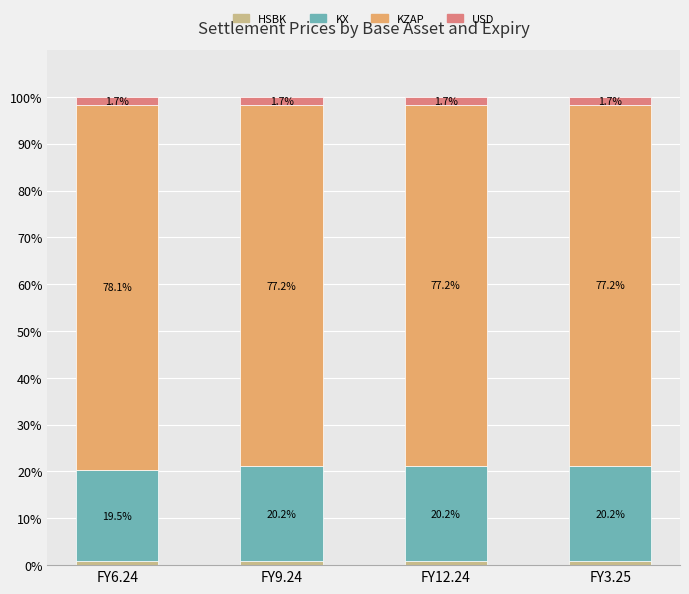

True or false: KX has a value of 7.7 at FY9.24.

False